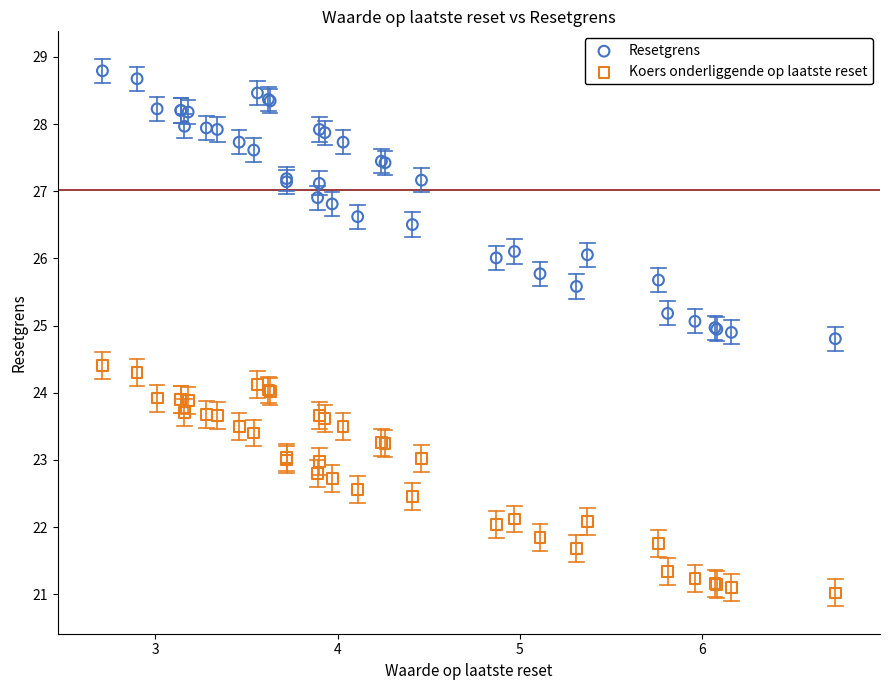

What are all the series names shown in the legend?

Resetgrens, Koers onderliggende op laatste reset